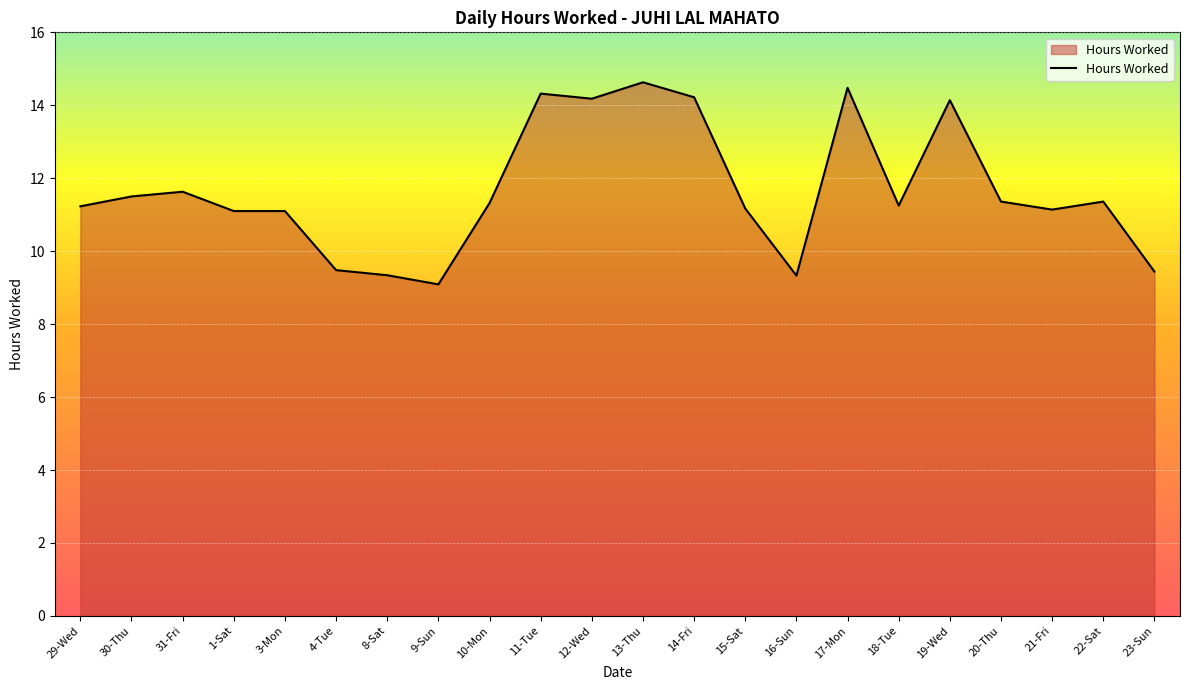

How many lines are shown in the chart?

1